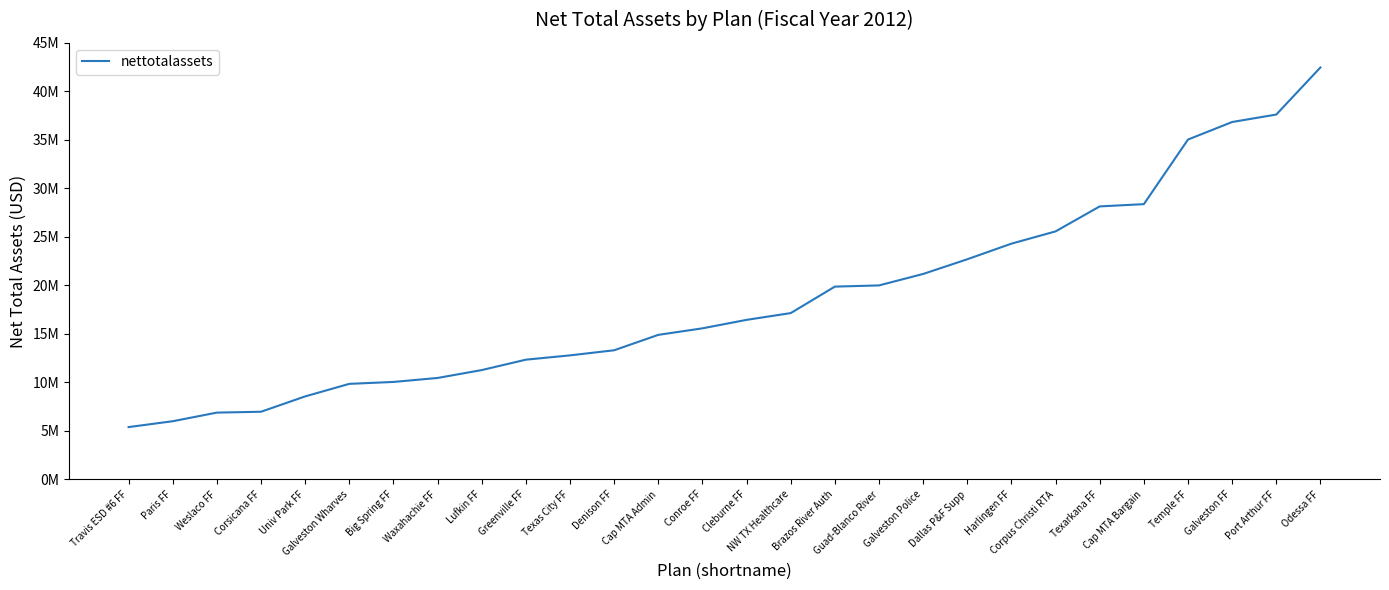

Does the chart display data point markers on the line(s)?

No